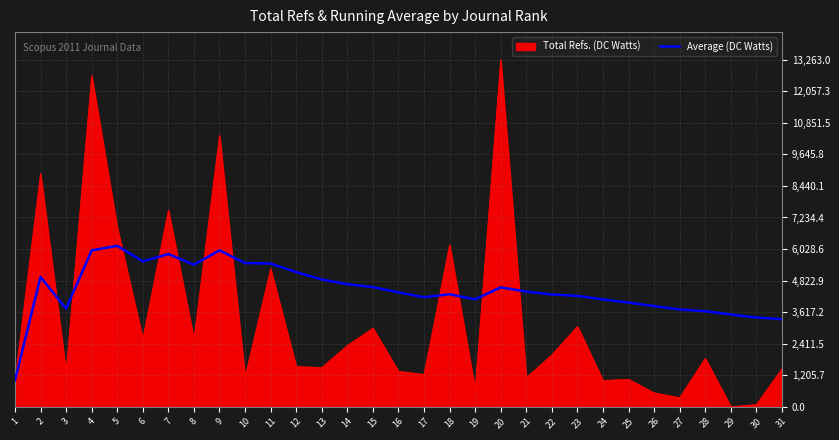

The value of Average (DC Watts) at 11 is 7158.0. True or false?

False